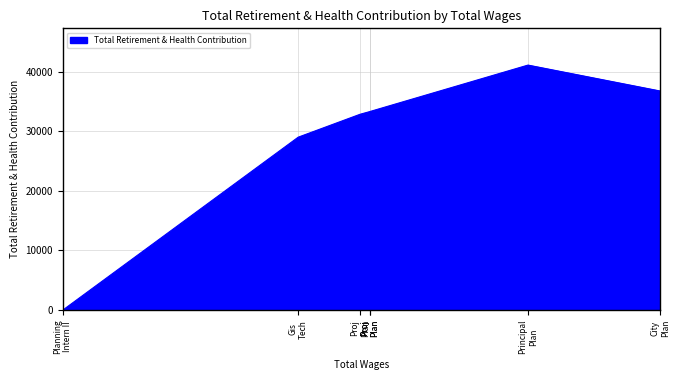

How many positive values are there?

6